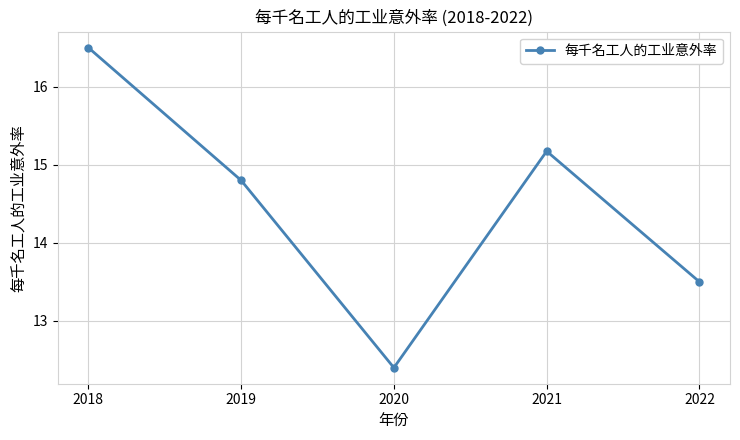

List the labels in order of value, smallest first.

2020, 2022, 2019, 2021, 2018